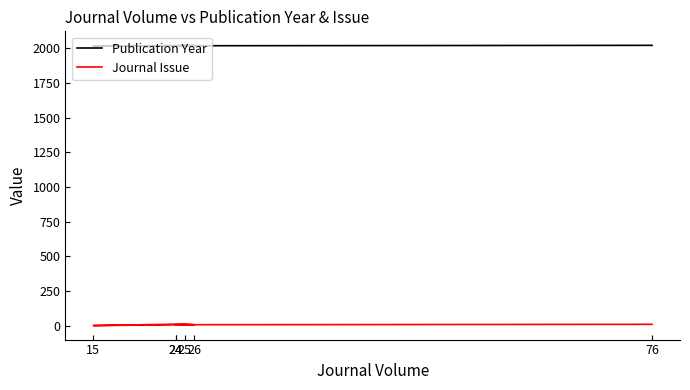

List the series in order of their peak value, lowest first.

Journal Issue, Publication Year